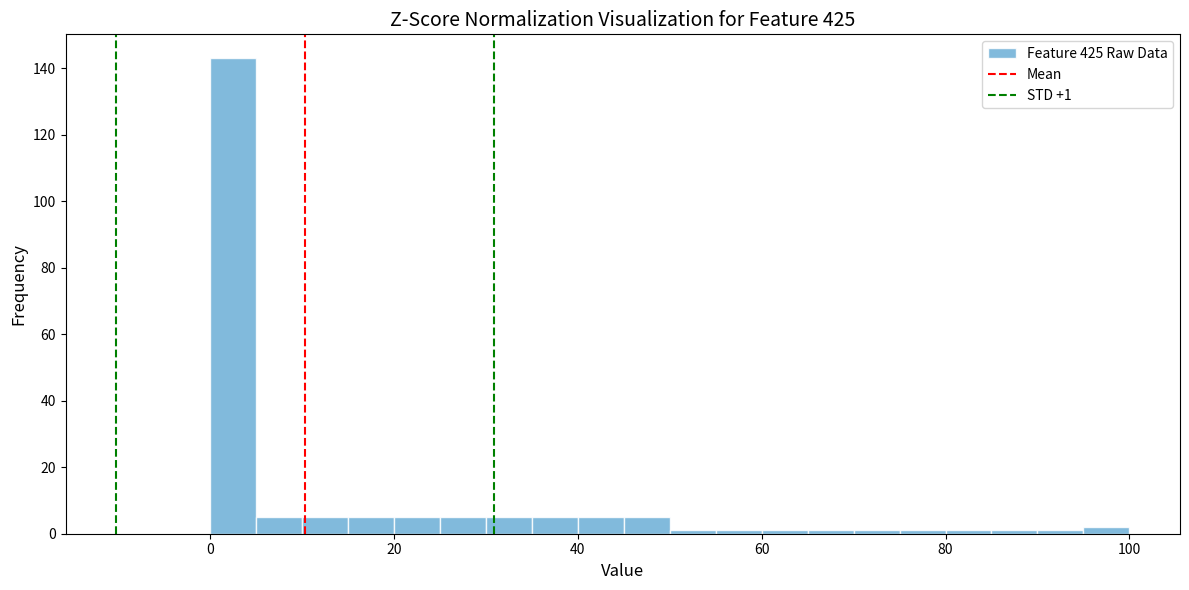

Read against the x-axis, roughly where is the centre of the tallest bar?

2